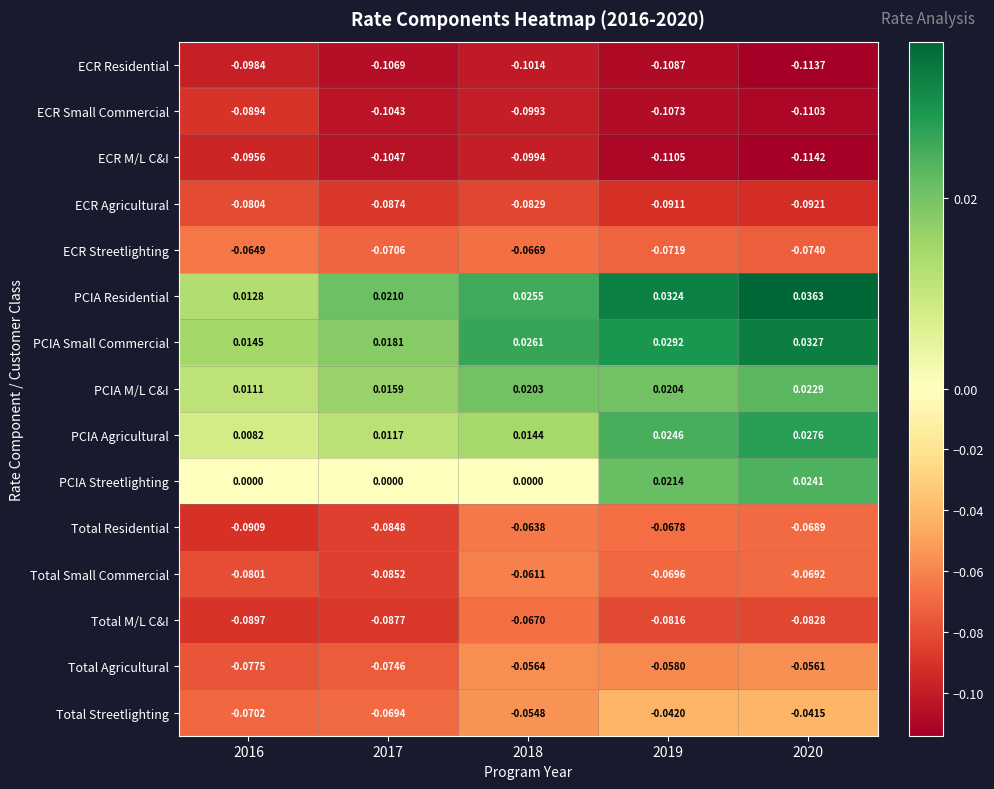

Rank the series by their maximum value, from lowest to highest.

ECR Residential, ECR M/L C&I, ECR Small Commercial, ECR Agricultural, Total M/L C&I, ECR Streetlighting, Total Residential, Total Small Commercial, Total Agricultural, Total Streetlighting, PCIA M/L C&I, PCIA Streetlighting, PCIA Agricultural, PCIA Small Commercial, PCIA Residential